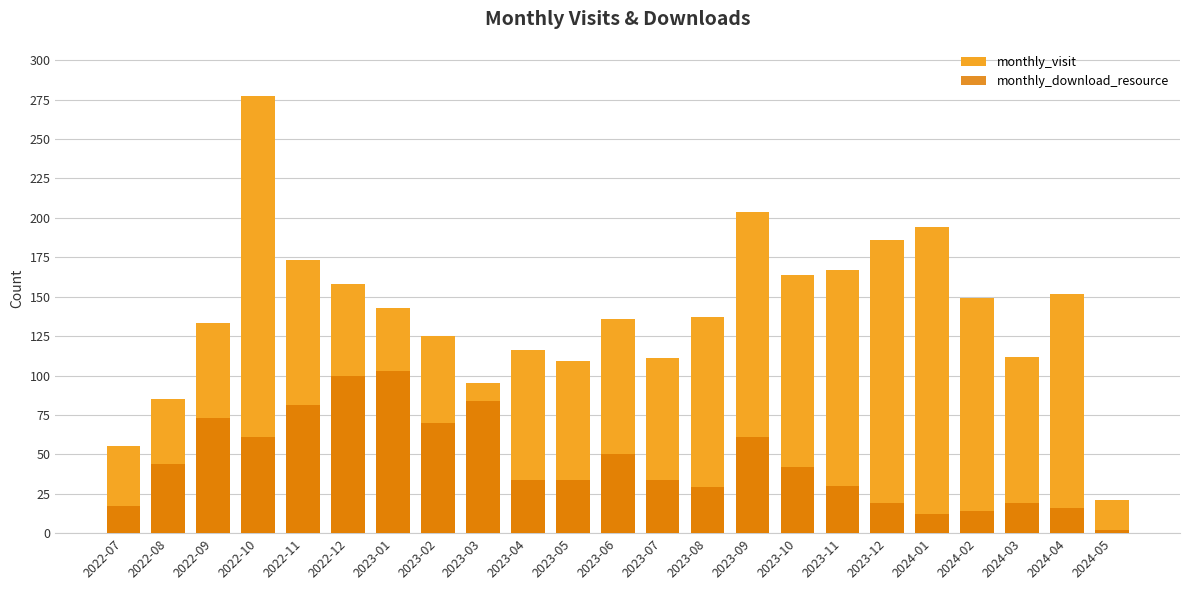

How many bars are there in total?

46